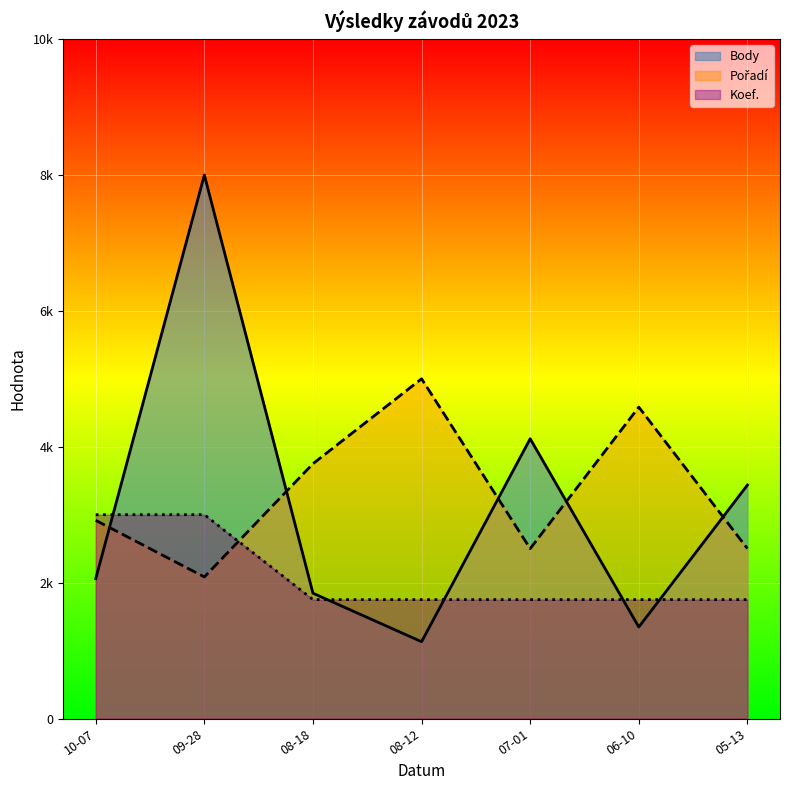

At which category is the sum across all series the highest?

09-28